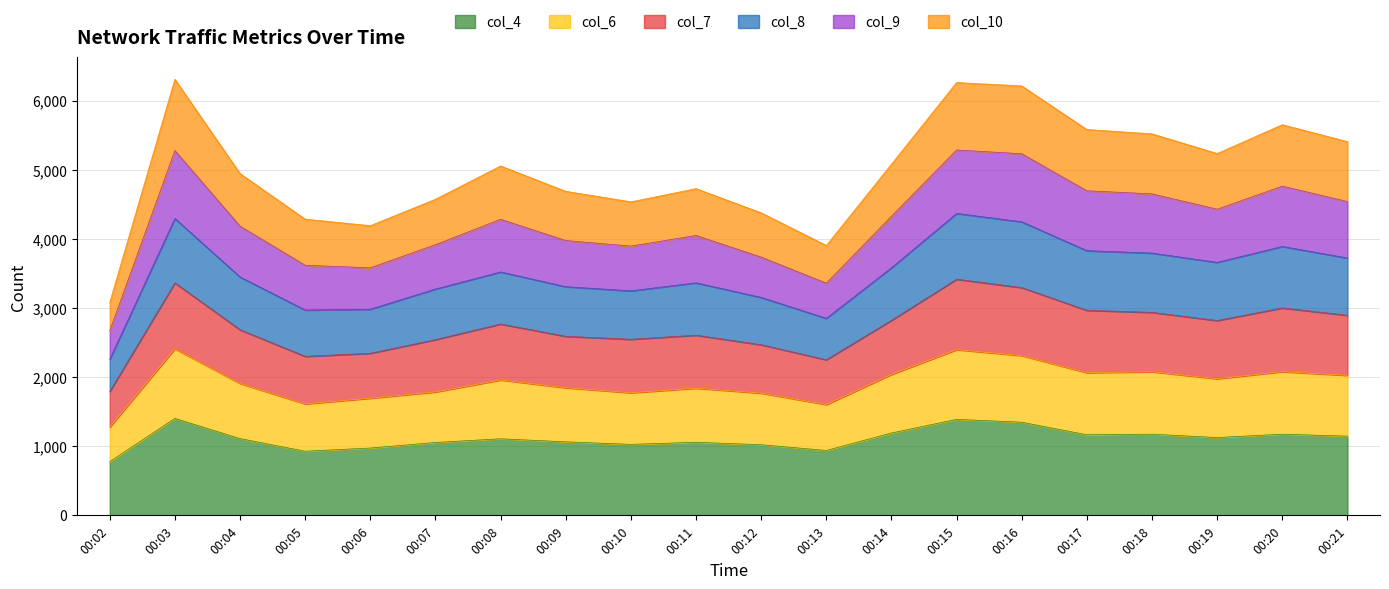

What is the total value across all series at 00:16?

6214